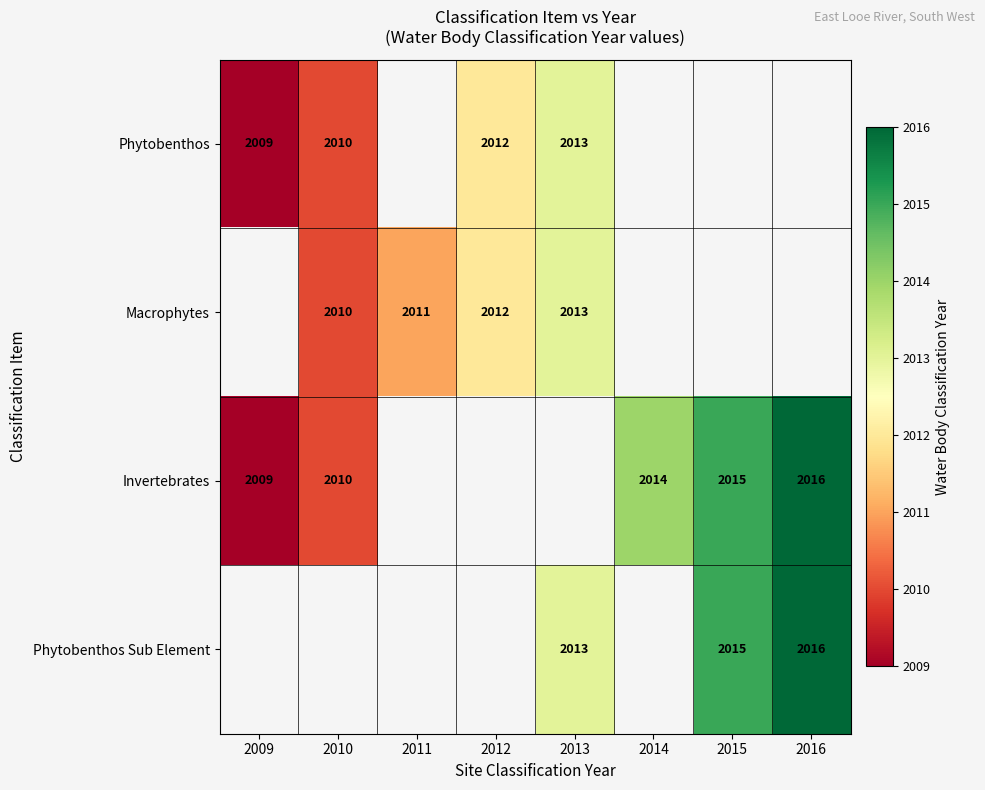

What is the smallest value displayed?

2009.0